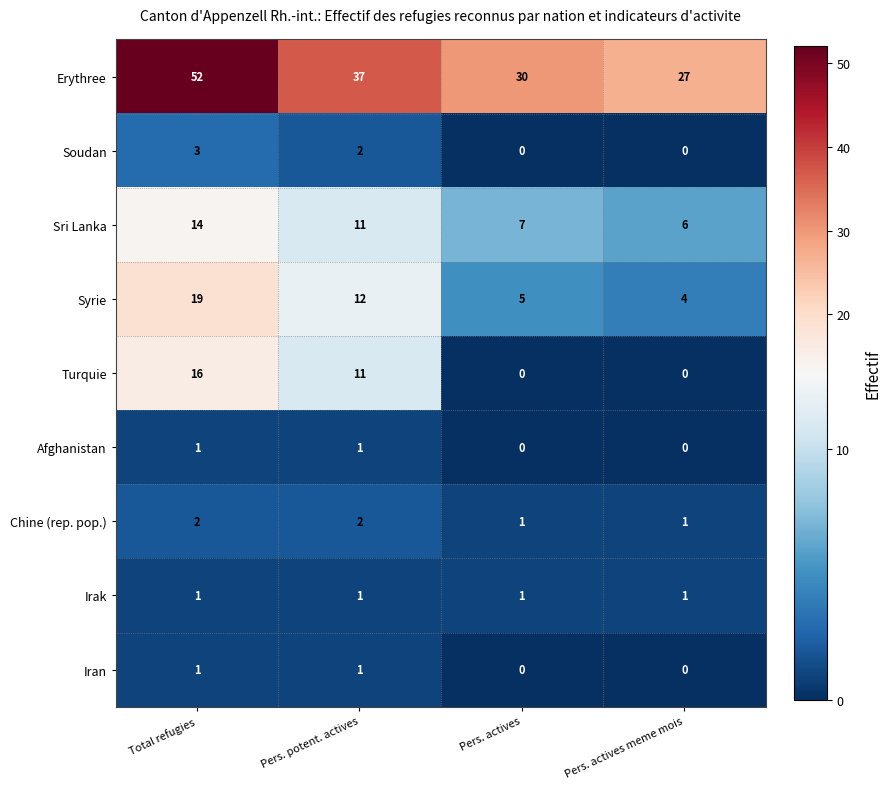

What is the approximate value of Turquie at Total refugies, to the nearest 5?

15